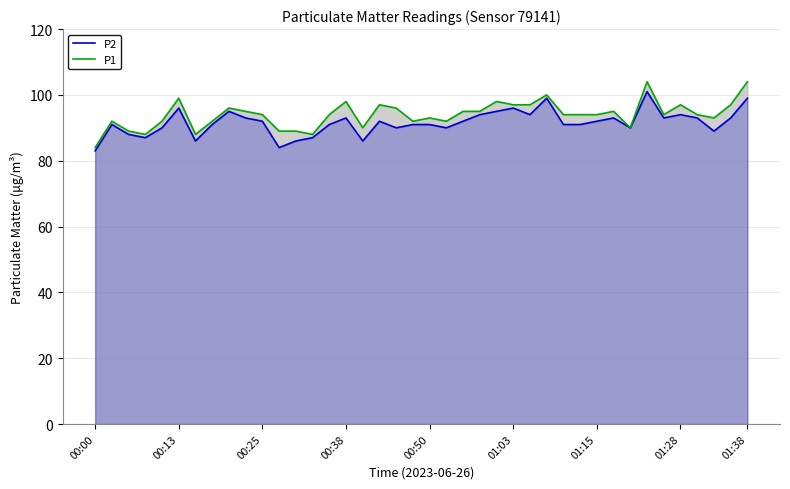

List the series in order of their overall mean, lowest first.

P2, P1